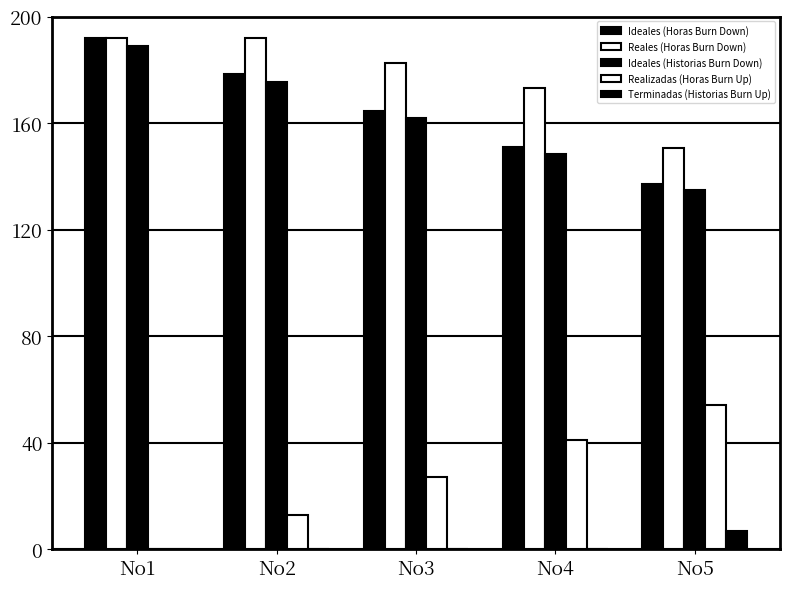

Which series has the largest range (max minus min)?

Ideales (Horas Burn Down)